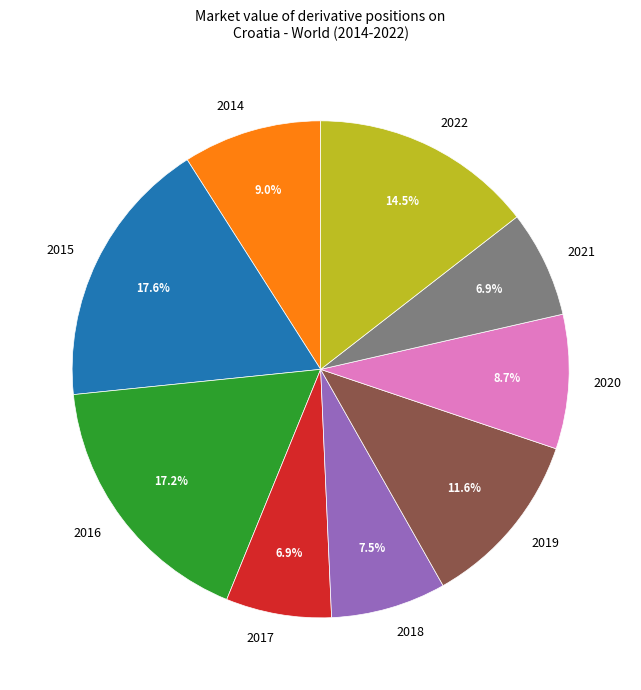

To the nearest percent, what is the difference between the largest and smallest slice percentages?

11%